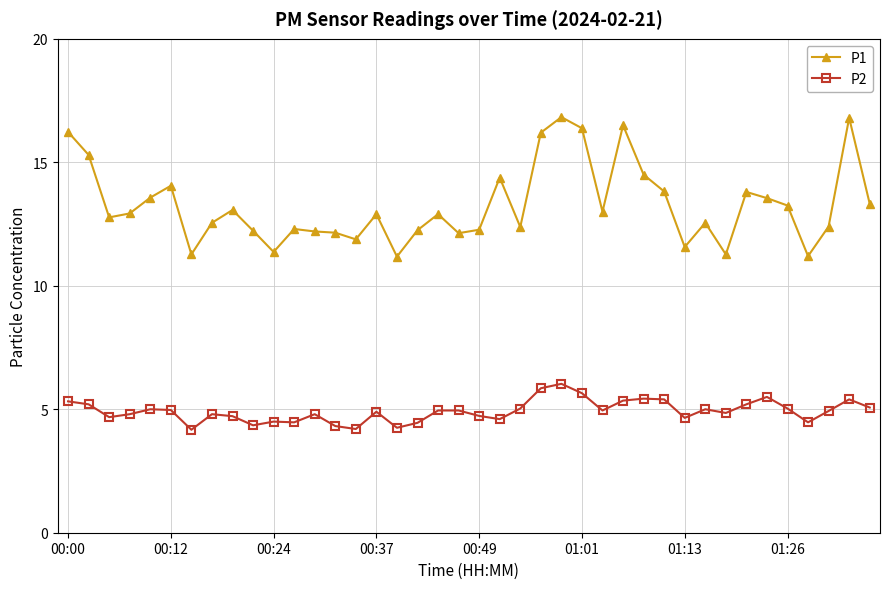

What is the value of the P1 point at the 6th from the left?

14.1